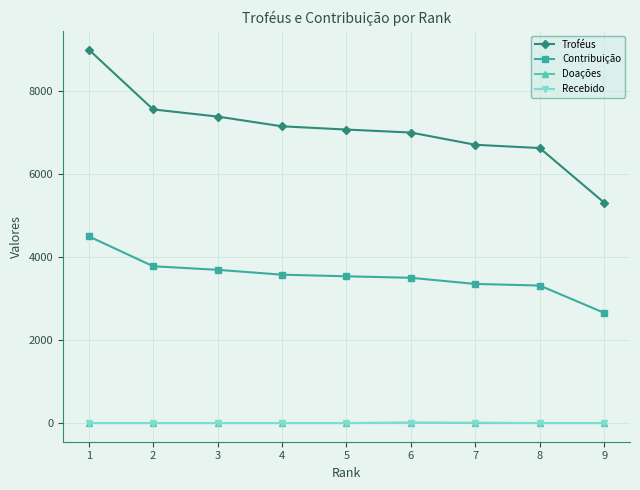

Which series has the widest spread of values?

Troféus